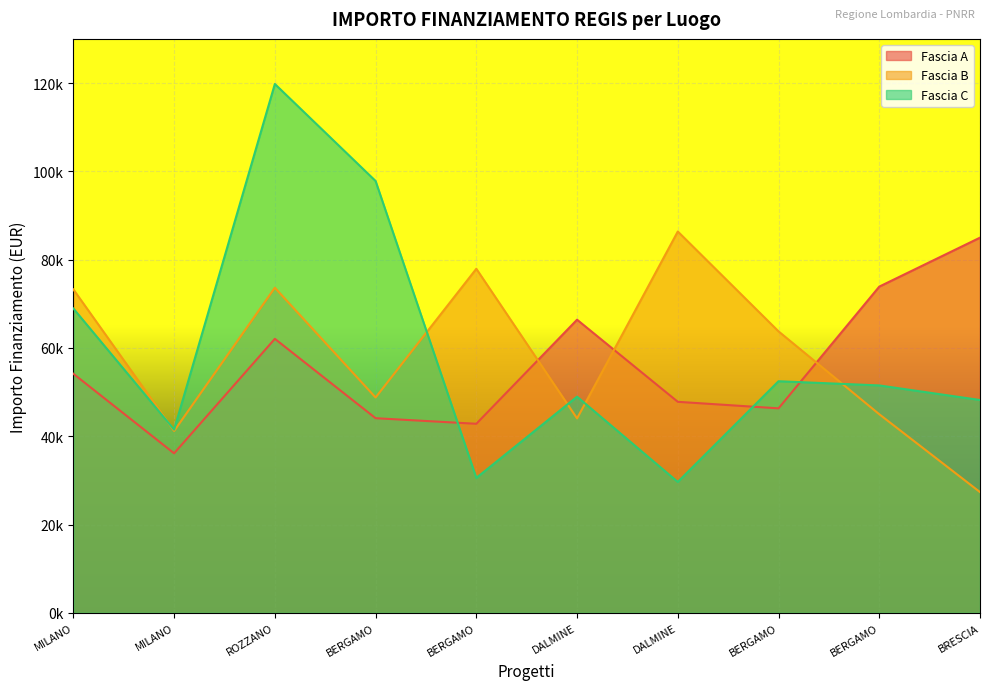

Reading left to right, list all the values displayed in this chart.

Fascia A: 54144.9	36123.8	62062.4	44080.6	42816.5	66393.6	47794.5	46312.5	73886.6	84977.9
Fascia B: 73250.1	41196.6	73636.1	48776.3	77926.5	44036.1	86371.0	63747.5	44978.7	27342.9
Fascia C: 68925.6	41496.0	119783.4	97812.0	30558.8	48957.9	29640.7	52455.4	51504.7	48200.6